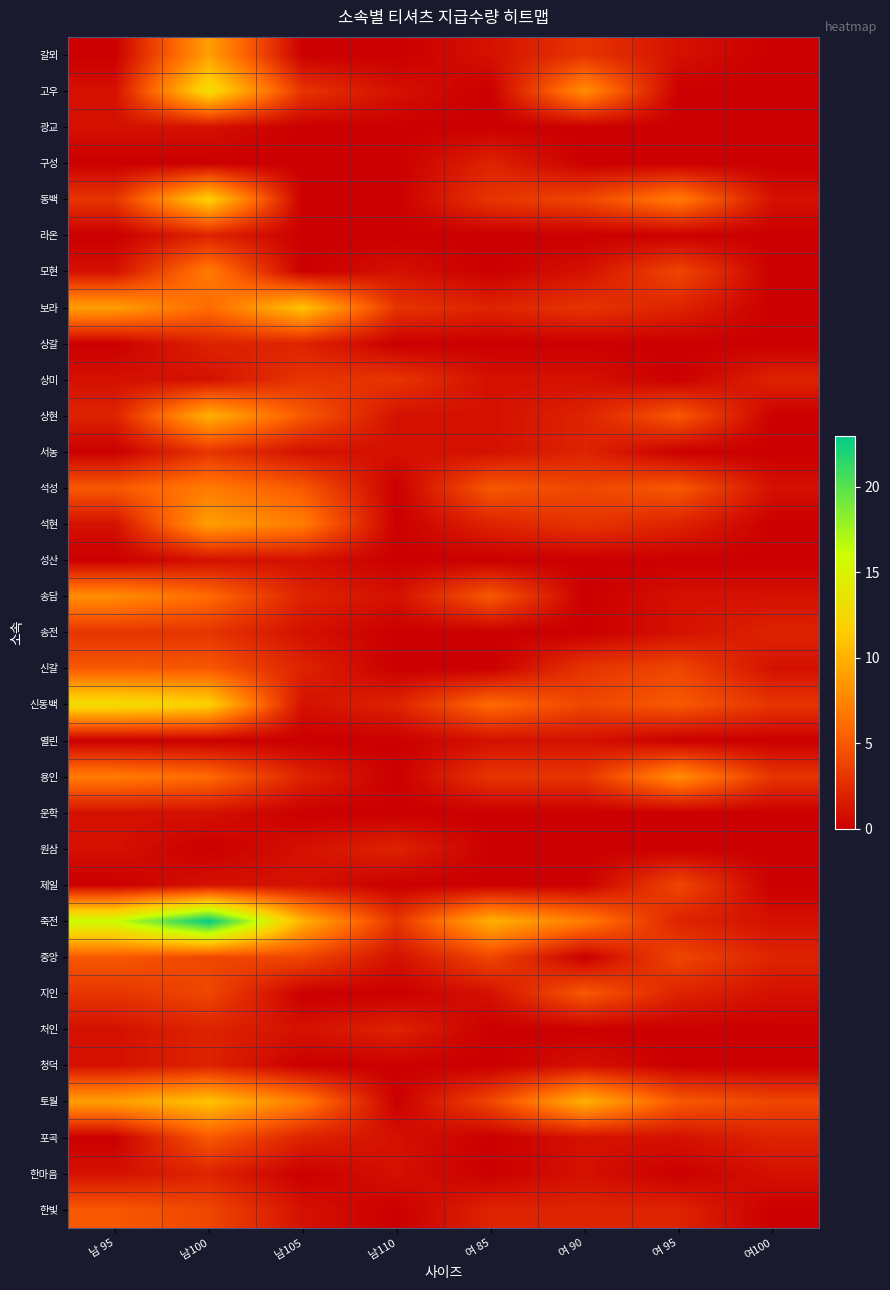

Which series has the largest range (max minus min)?

죽전